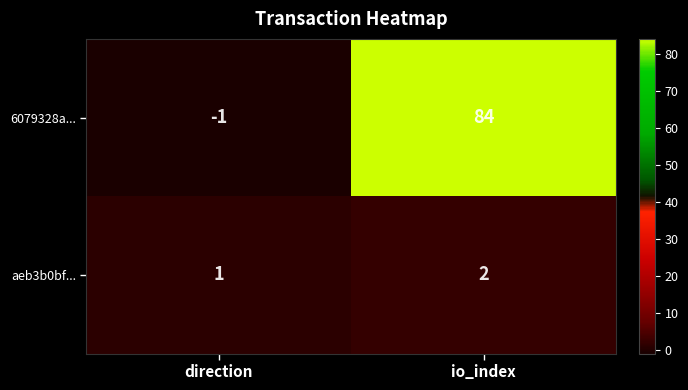

What is the sum of the 6079328a... values at io_index and direction?

83